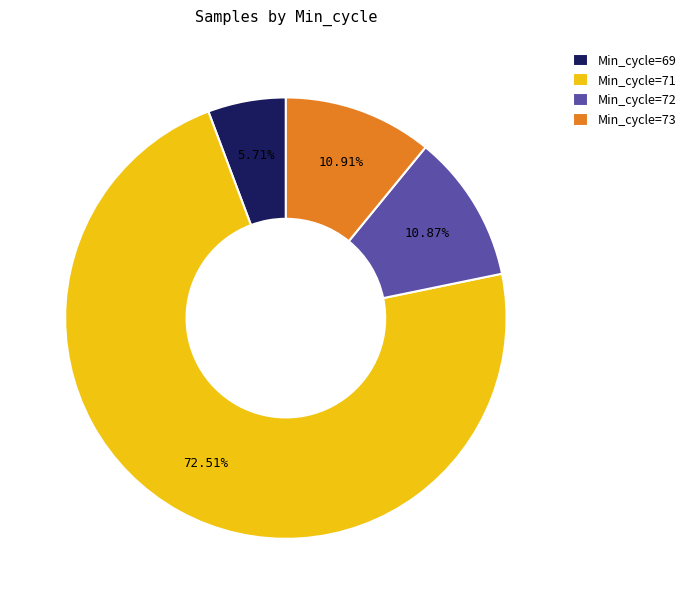

Does any single category account for the majority?

Yes